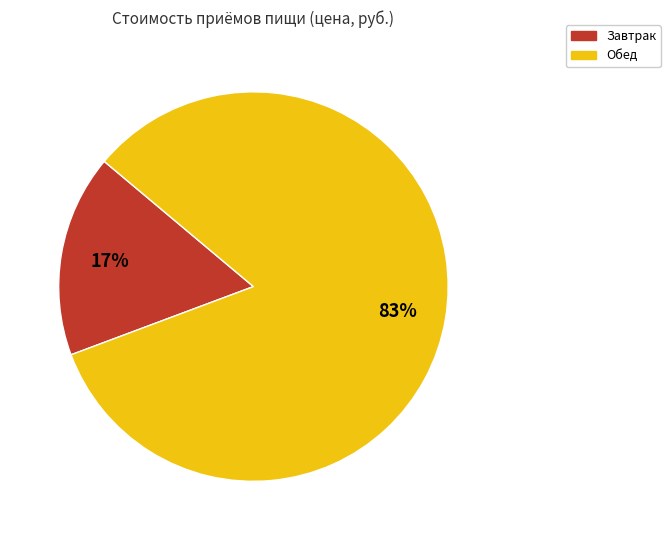

Which category has the smallest portion of the pie?

Завтрак